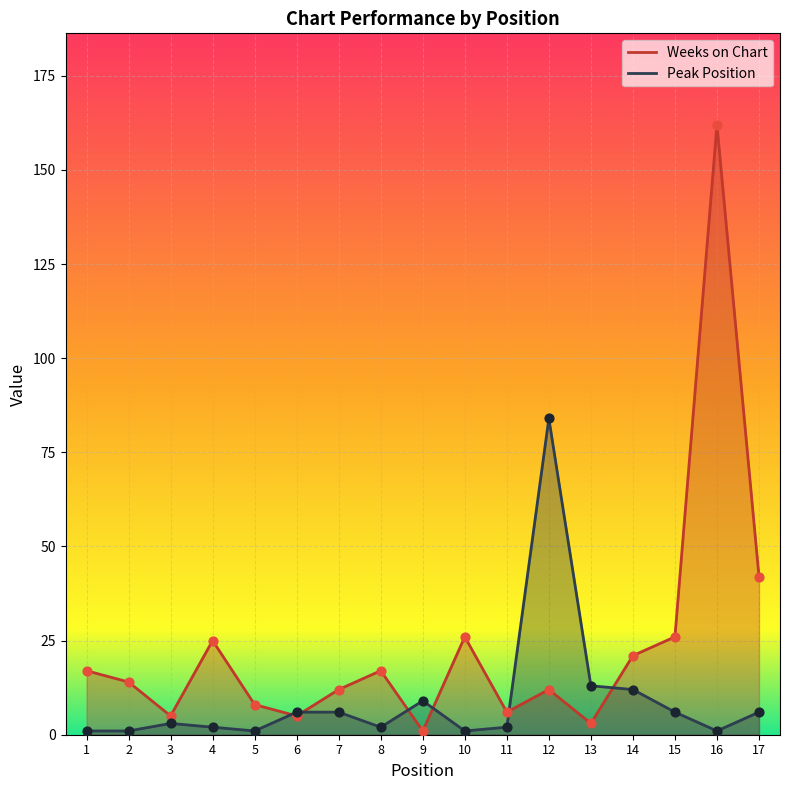

At how many categories does at least one series exceed 115?

1